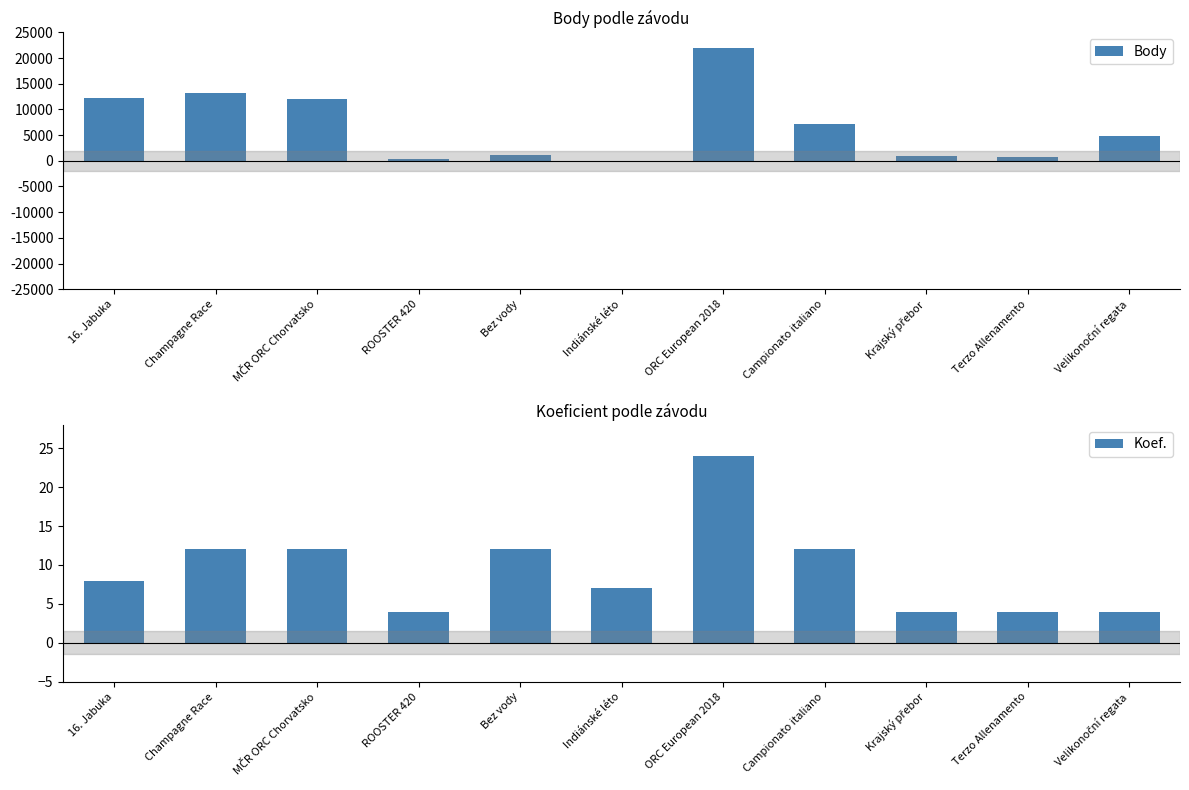

The value of Koef. at 16. Jabuka is 4. True or false?

False